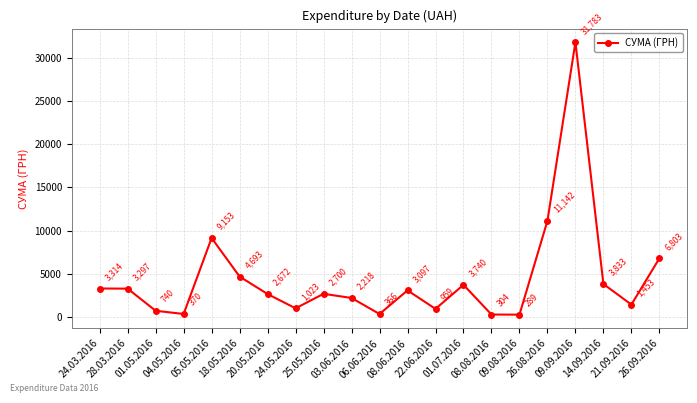

Which has a higher value, 03.06.2016 or 01.07.2016?

01.07.2016